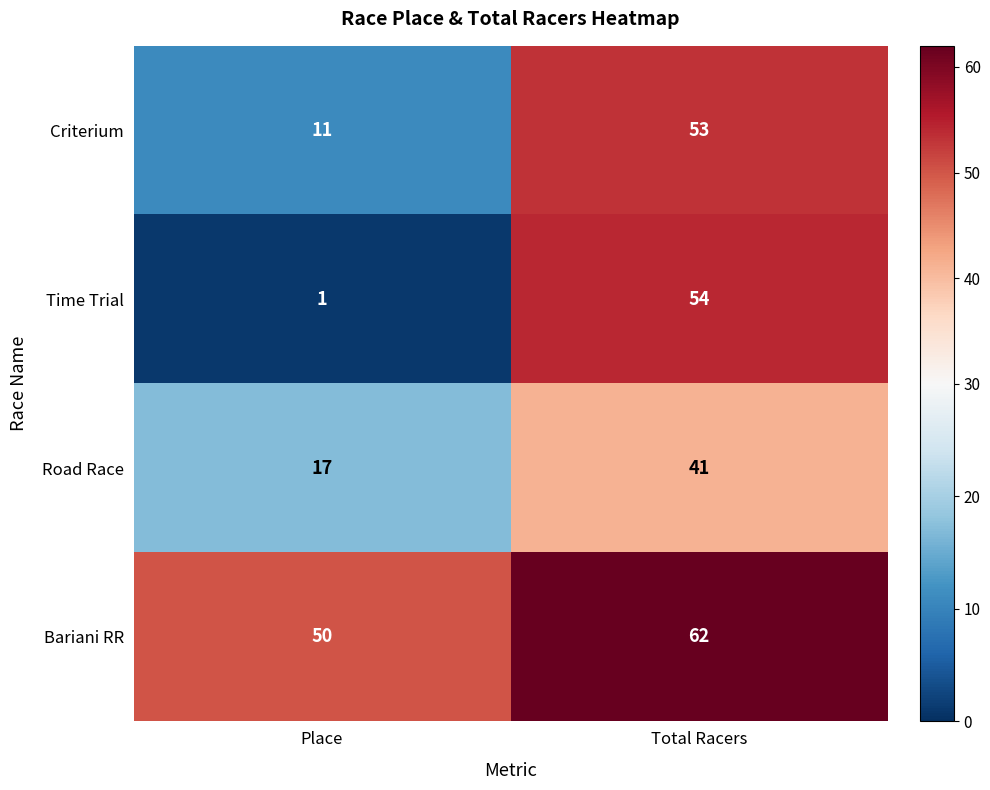

Rank the series by their maximum value, from lowest to highest.

Road Race, Criterium, Time Trial, Bariani RR